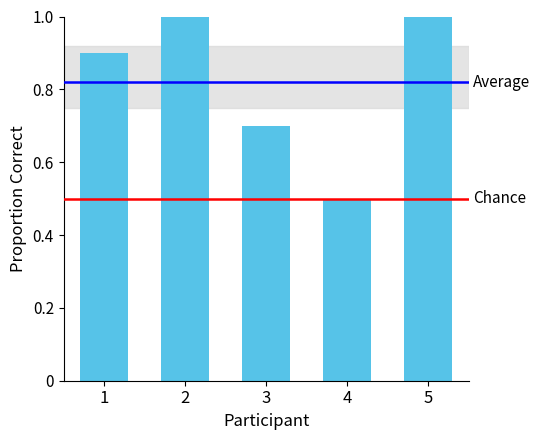

What is the smallest value displayed?

0.5